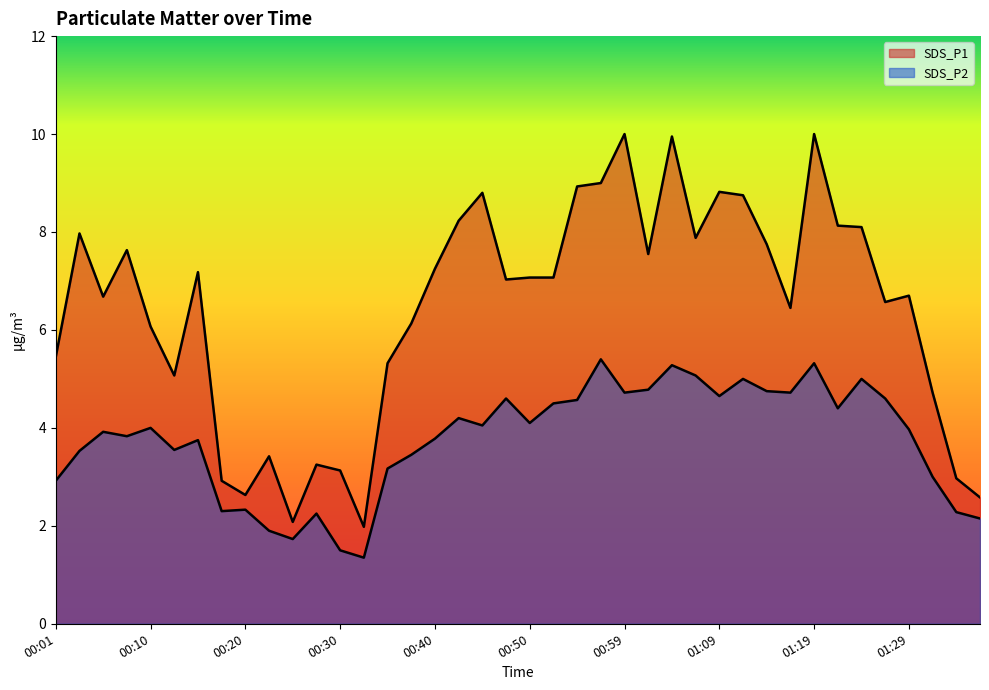

Is the value of SDS_P2 at 00:37 greater than the value of SDS_P1 at 01:25?

No